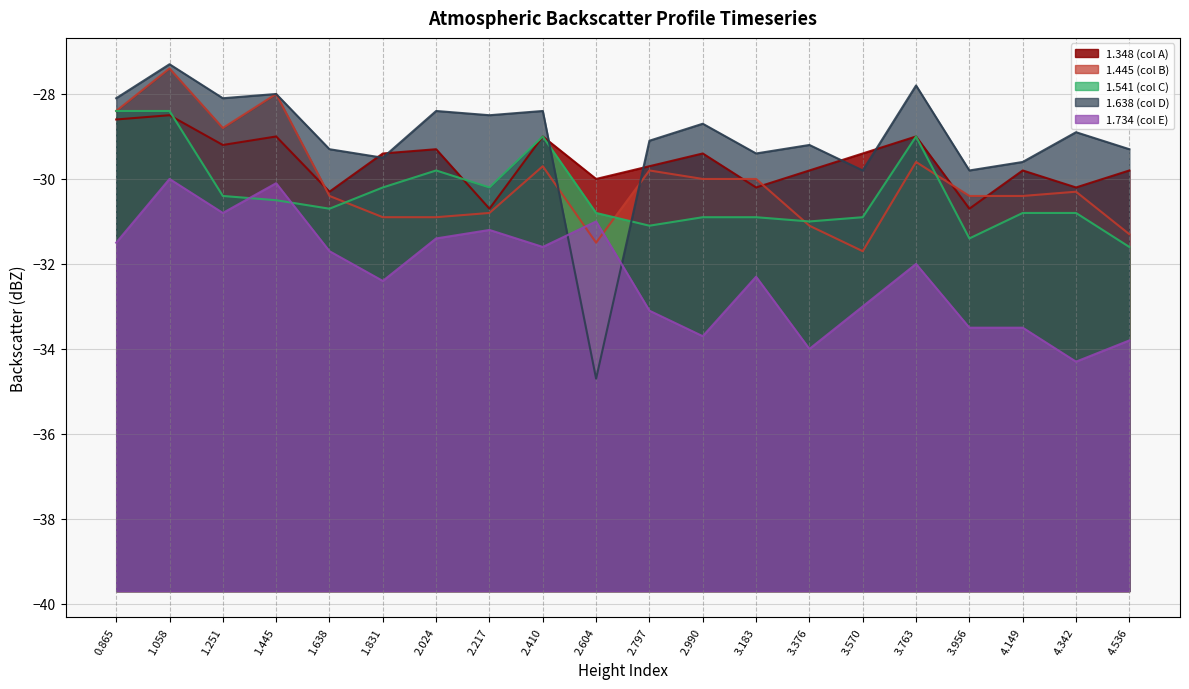

True or false: 1.541 (col C) and 1.638 (col D) intersect in this chart.

True